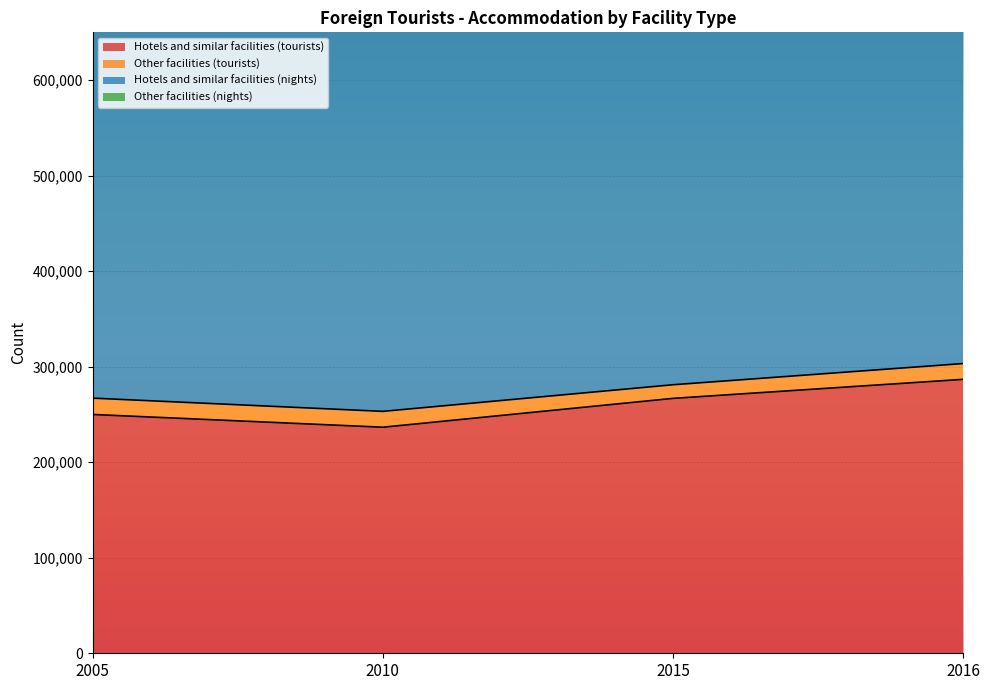

True or false: Hotels and similar facilities (tourists) has more than 1 interior local peaks.

False